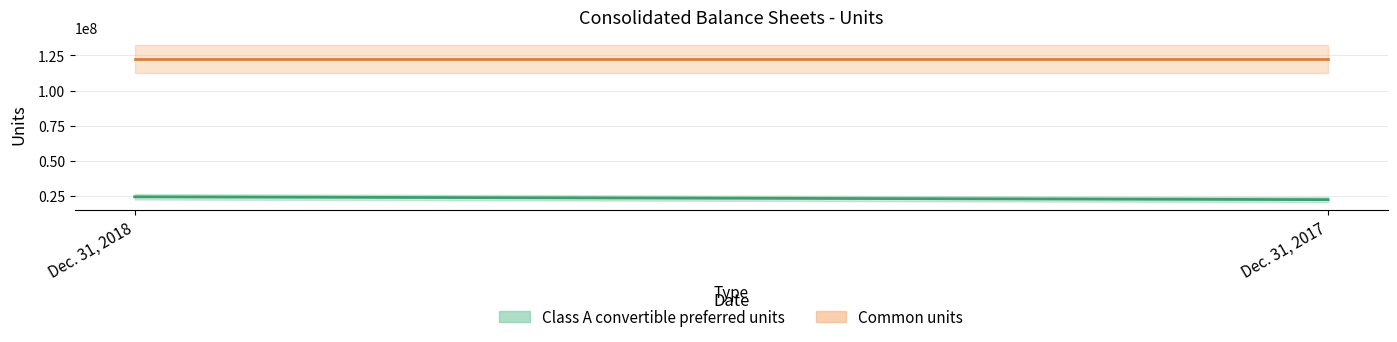

Which label corresponds to the smallest value in the chart?

Dec. 31, 2017